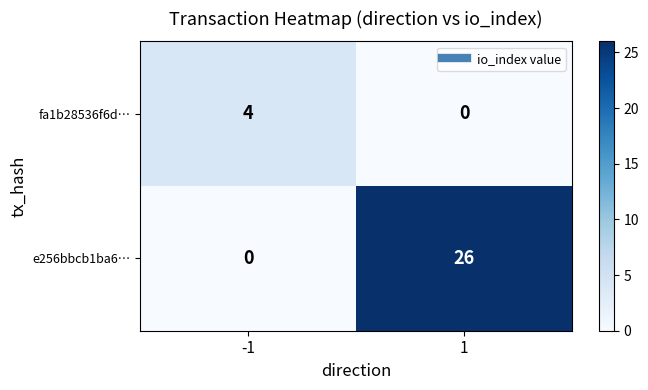

How many values in fa1b28536f6d… are above zero?

1